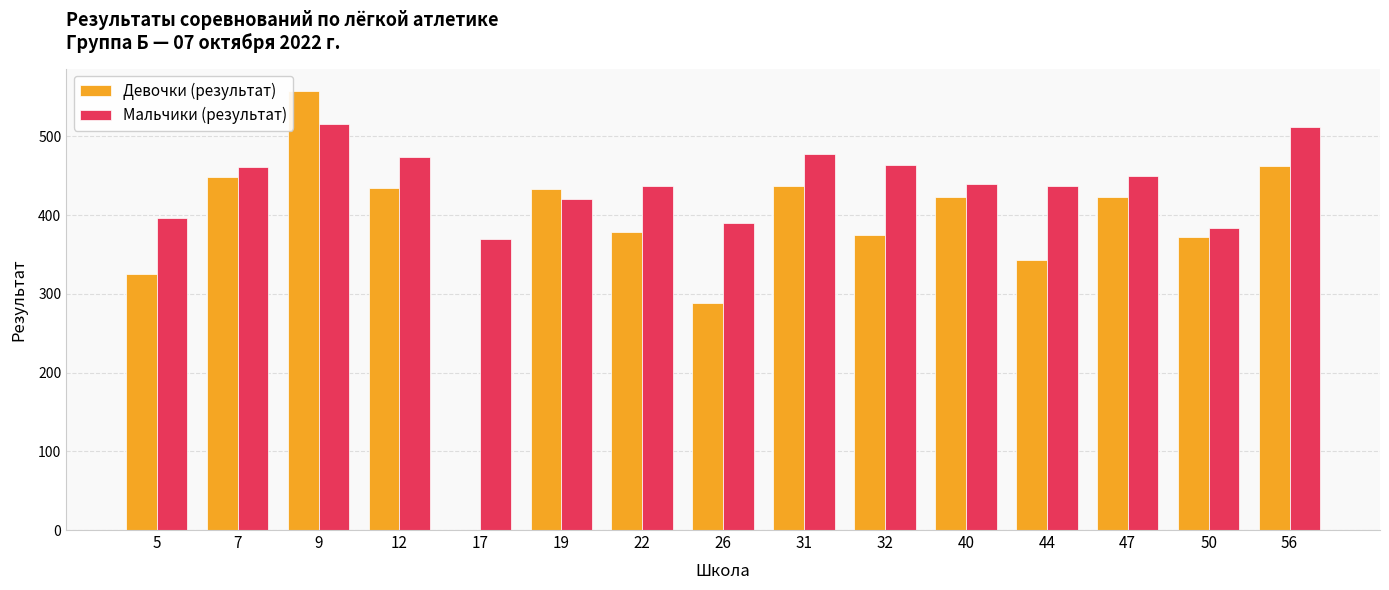

What is the greatest value displayed?

558